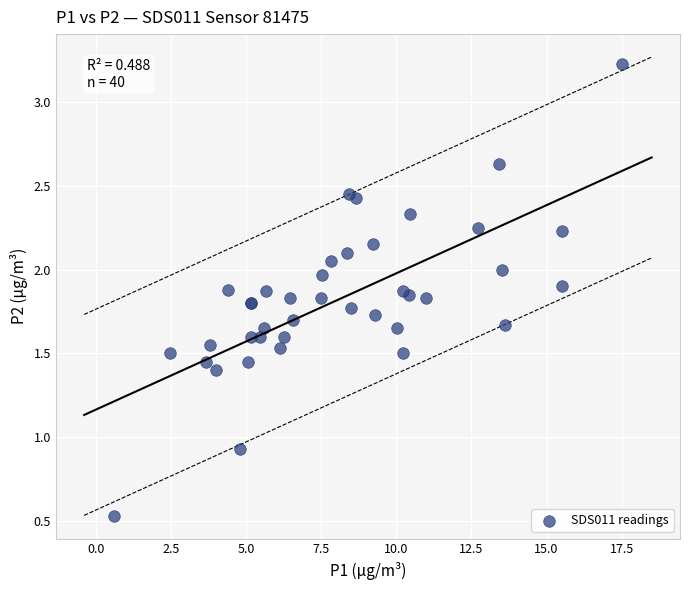

What Y value in the scatter plot is closest to 1?

0.9